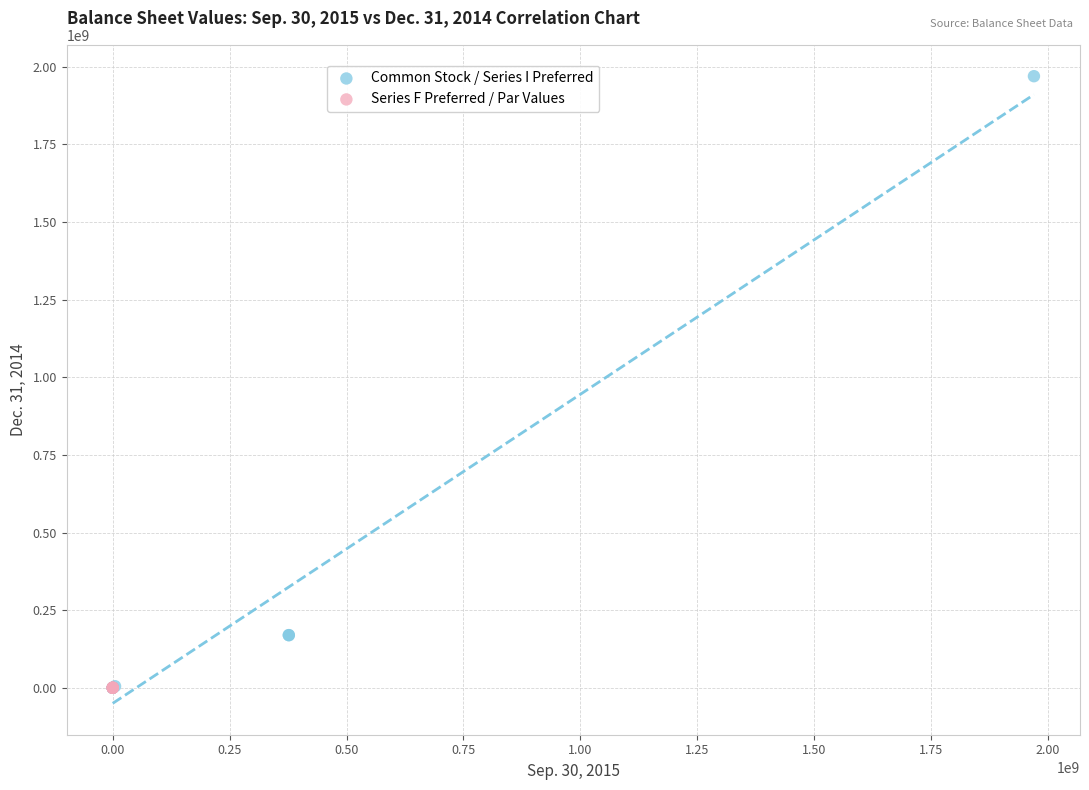

Which series reaches the maximum Y coordinate?

Common Stock / Series I Preferred